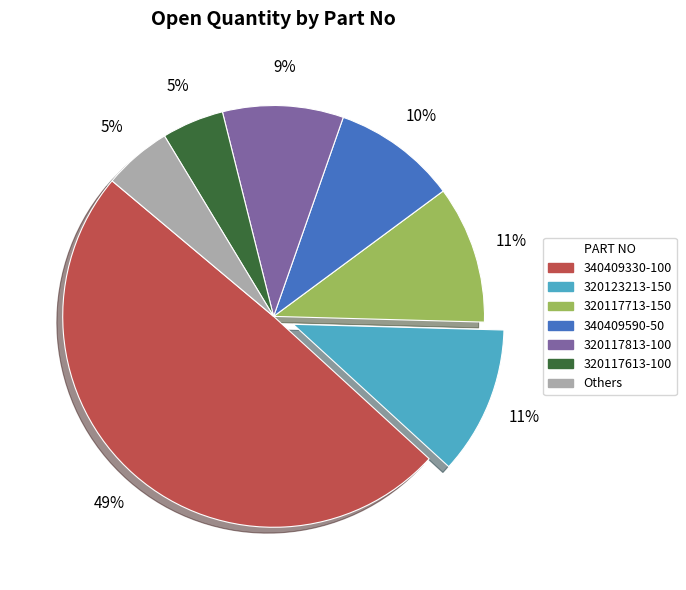

Is there any slice that represents more than half of the pie?

No